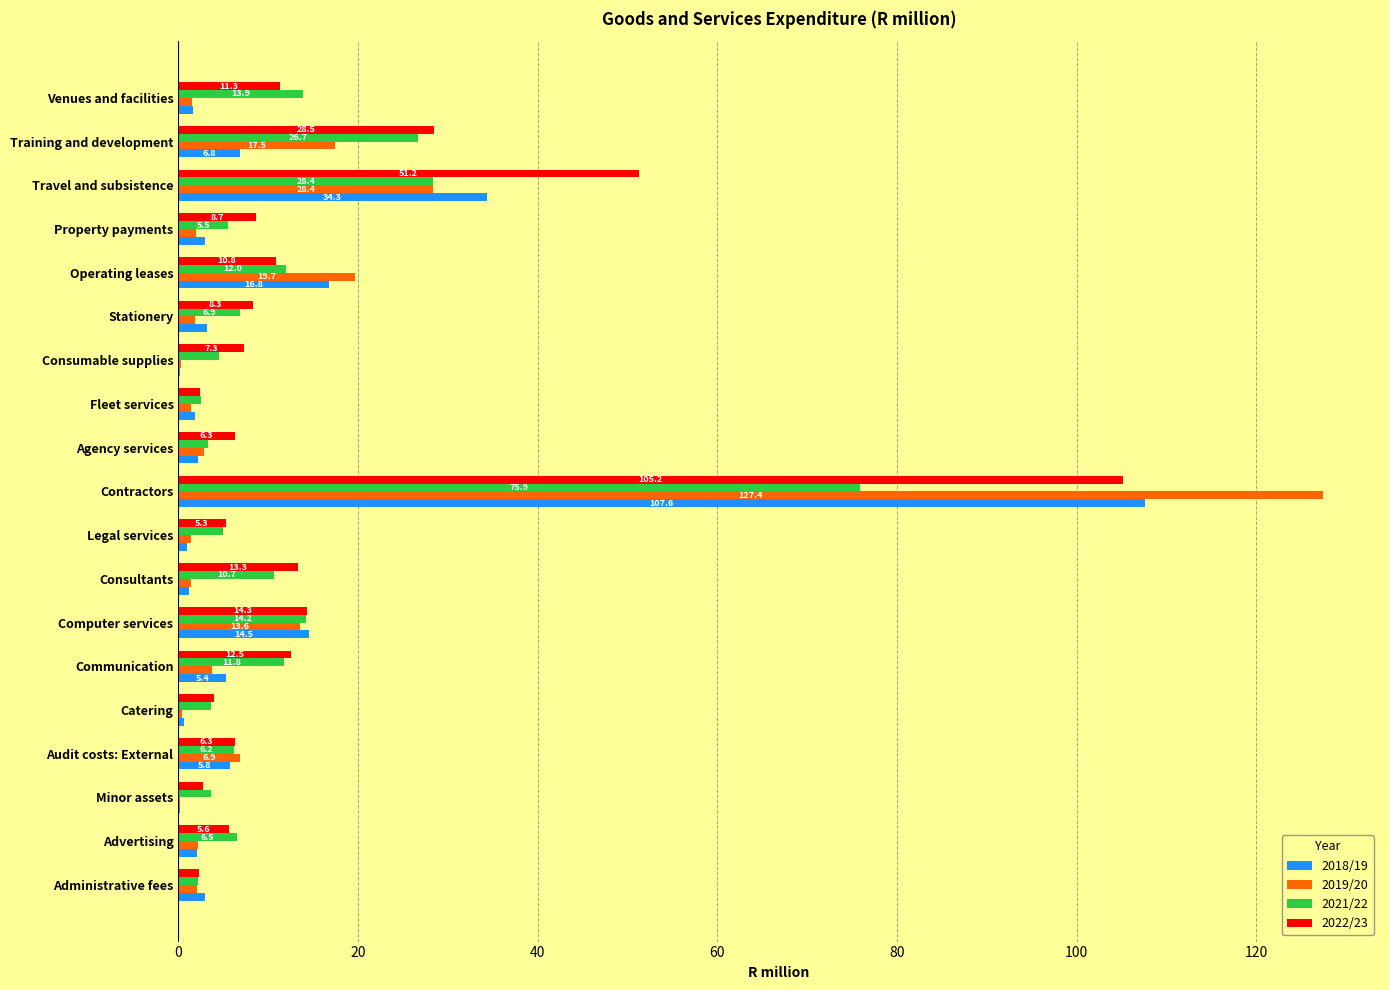

At which category does the chart reach its peak across all series?

Contractors